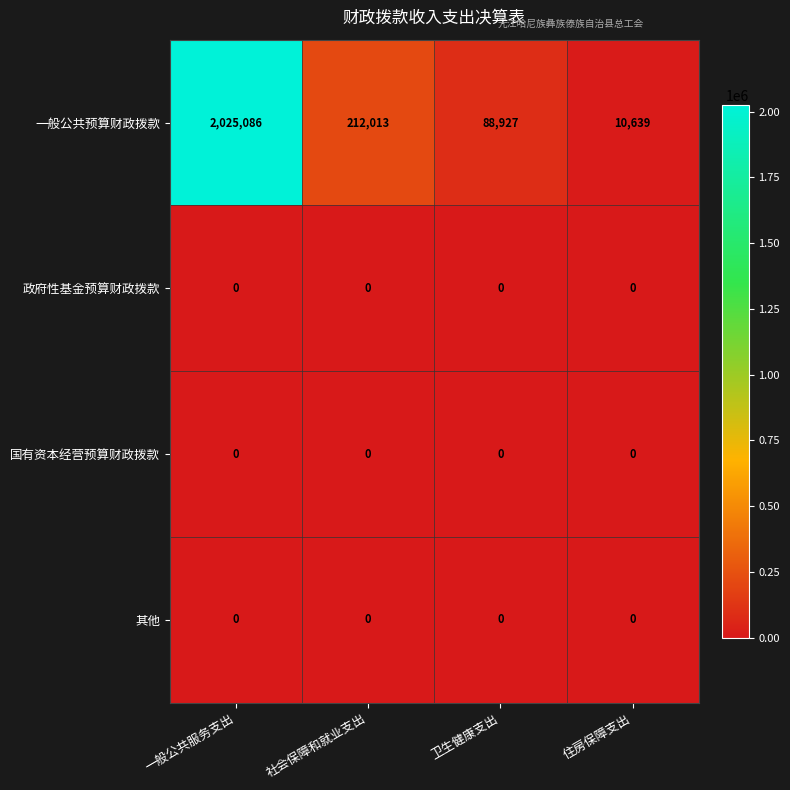

Count the number of categories in the chart.

4